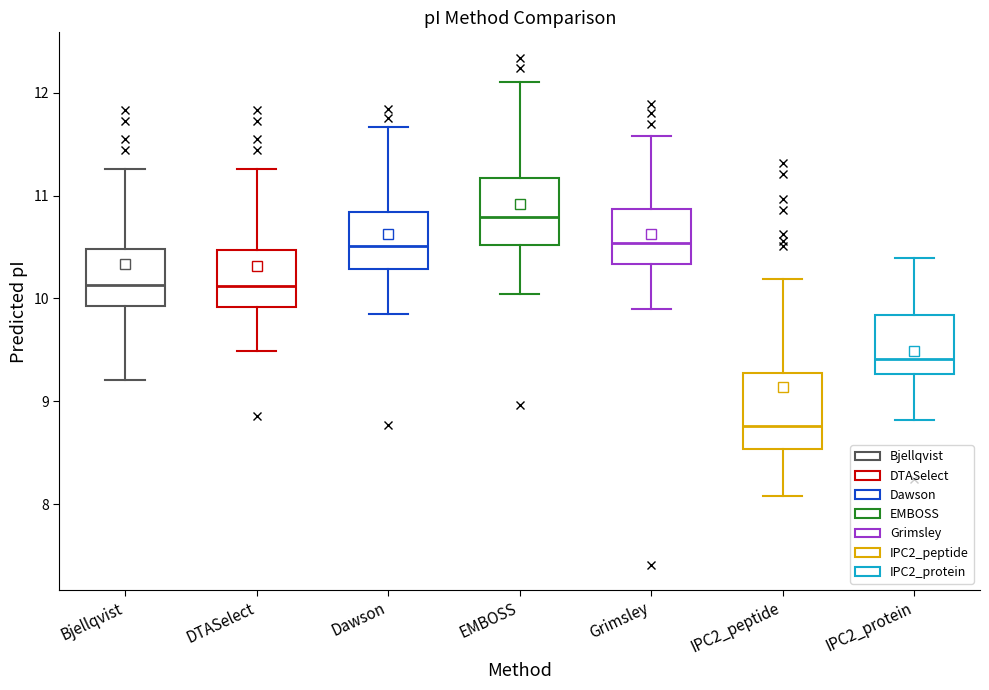

Reading left to right, transcribe this box plot: for each box, give where its median line is, the range the box spans, and where its two whiskers end, as read against the y-axis. The values are not printed on the chart, so give them approximately, as read against the axis.

Bjellqvist: median 10.1, box 9.9 to 10.5, whiskers 9.2 to 11.3
DTASelect: median 10.1, box 9.9 to 10.5, whiskers 9.5 to 11.3
Dawson: median 10.5, box 10.3 to 10.8, whiskers 9.9 to 11.7
EMBOSS: median 10.8, box 10.5 to 11.2, whiskers 10.0 to 12.1
Grimsley: median 10.5, box 10.3 to 10.9, whiskers 9.9 to 11.6
IPC2_peptide: median 8.8, box 8.5 to 9.3, whiskers 8.1 to 10.2
IPC2_protein: median 9.4, box 9.3 to 9.8, whiskers 8.8 to 10.4